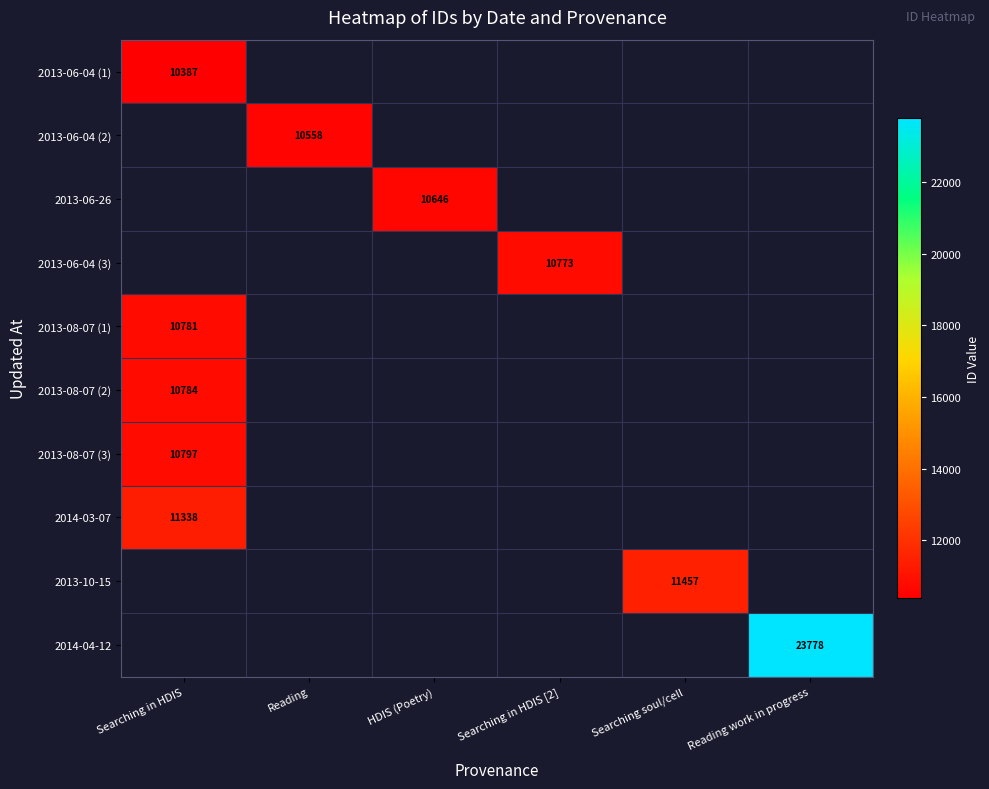

The value of 2013-08-07 (1) at Searching in HDIS is 10781. True or false?

True